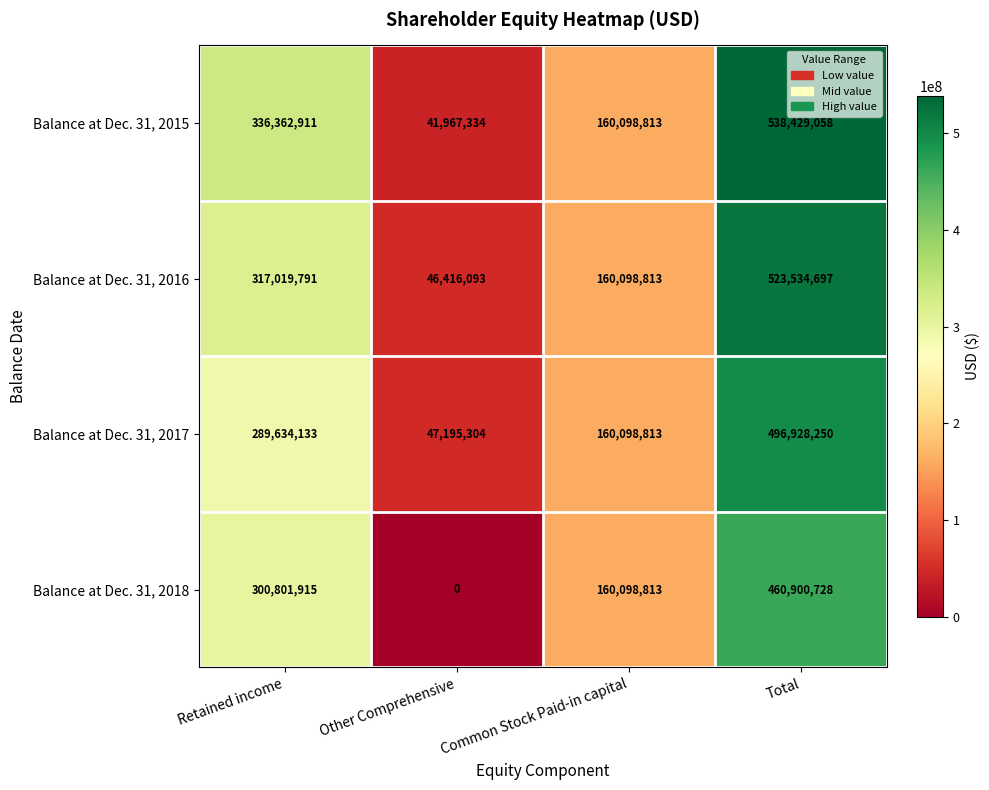

What is the sum of the Balance at Dec. 31, 2016 values at Total and Common Stock Paid-in capital?

683633510